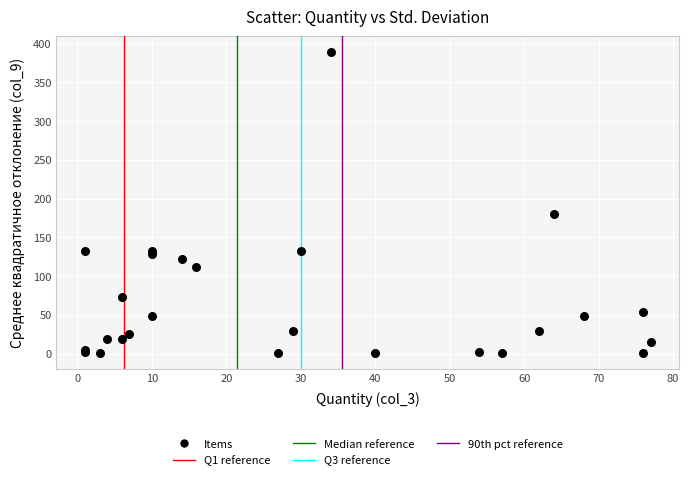

What Y value in the scatter plot is closest to 195?

180.2